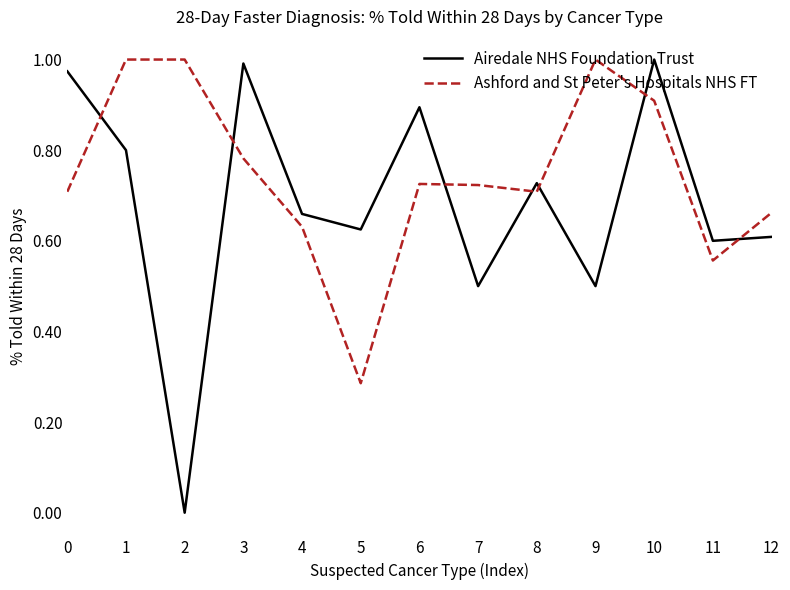

At which category does Airedale NHS Foundation Trust reach its first local valley?

2